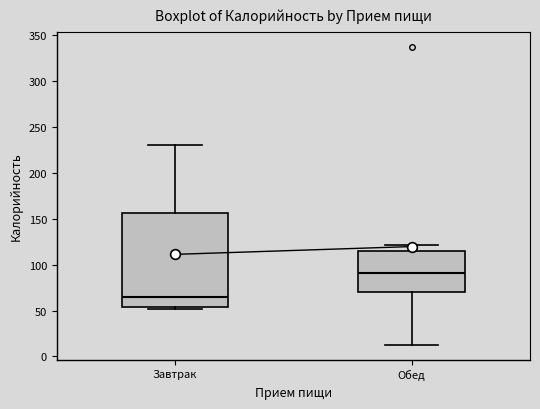

Reading left to right, transcribe this box plot: for each box, give where its median line is, the range the box spans, and where its two whiskers end, as read against the y-axis. The values are not printed on the chart, so give them approximately, as read against the axis.

Завтрак: median 65, box 55 to 155, whiskers 50 to 230
Обед: median 90, box 70 to 115, whiskers 15 to 120